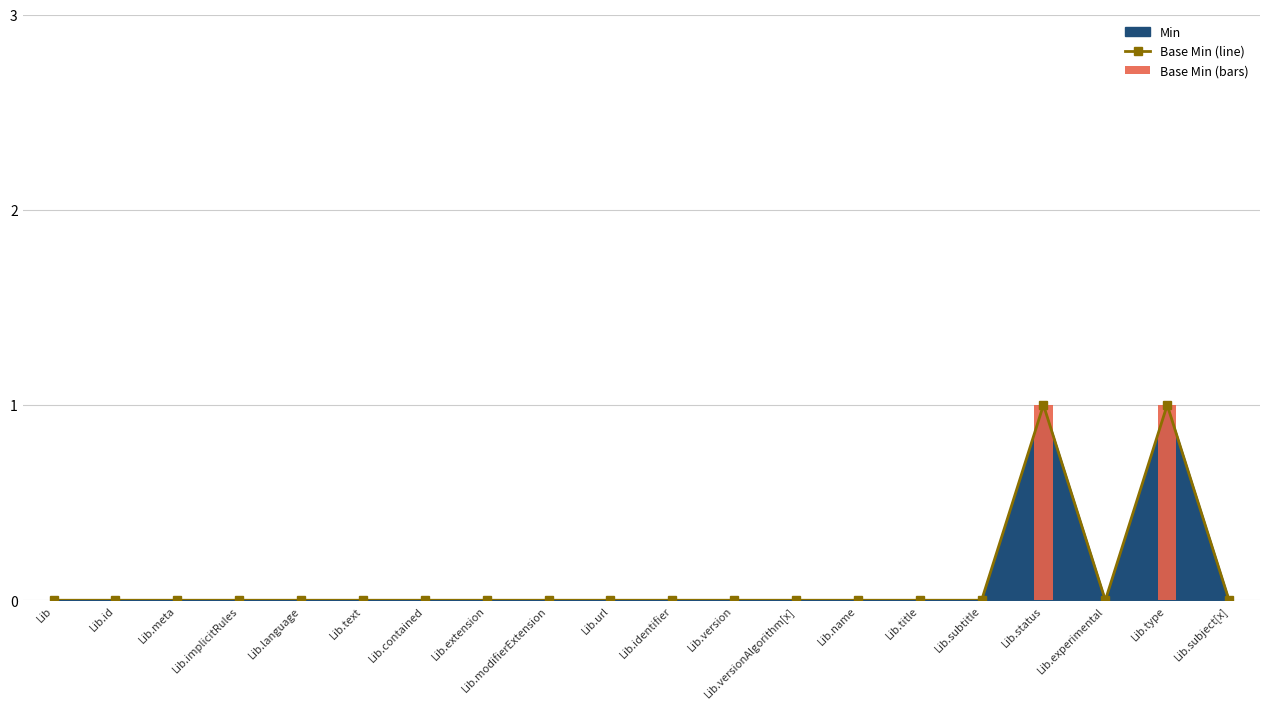

Reading left to right, extract all data points from this chart.

0	0	0	0	0	0	0	0	0	0	0	0	0	0	0	0	1	0	1	0